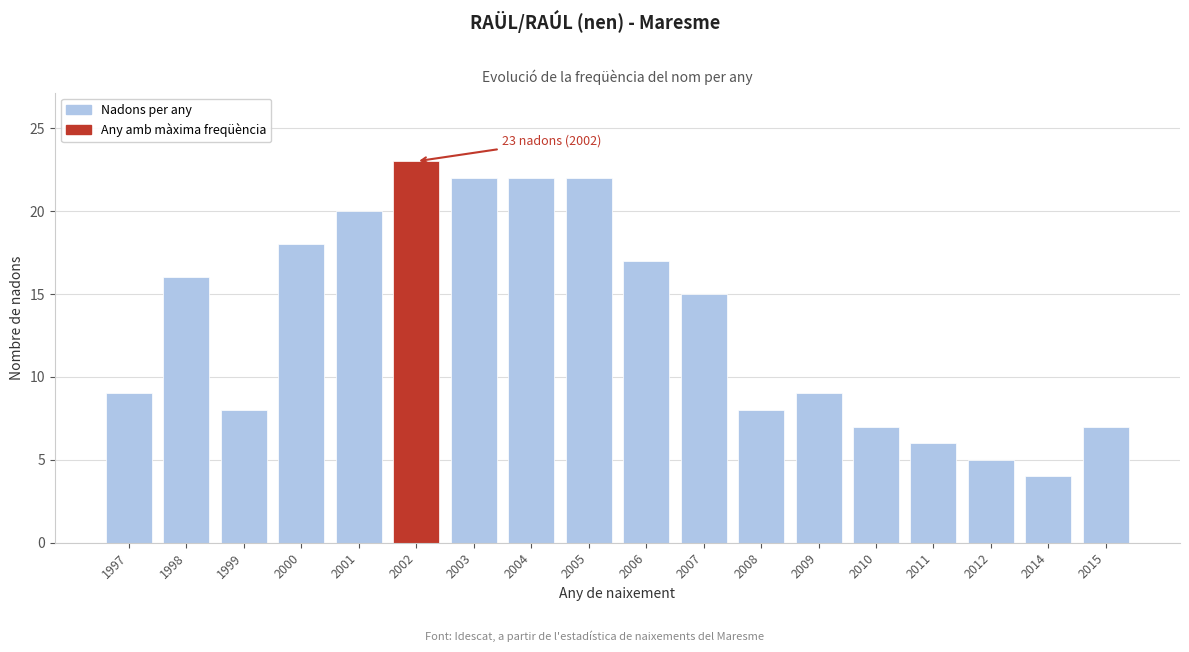

Reading left to right, list all the values displayed in this chart.

1997=9	1998=16	1999=8	2000=18	2001=20	2002=23	2003=22	2004=22	2005=22	2006=17	2007=15	2008=8	2009=9	2010=7	2011=6	2012=5	2014=4	2015=7